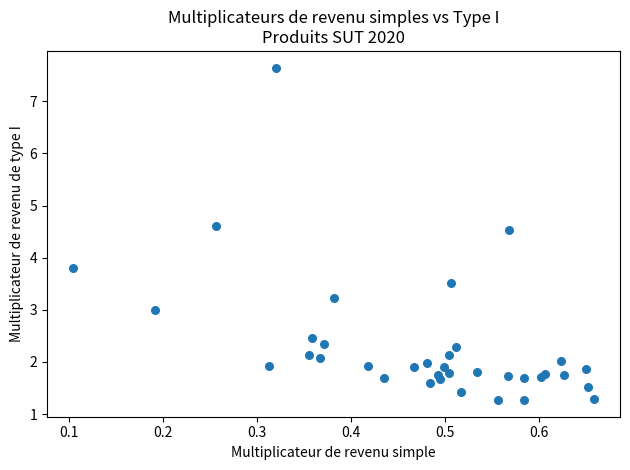

What Y value in the scatter plot is closest to 4?

3.8